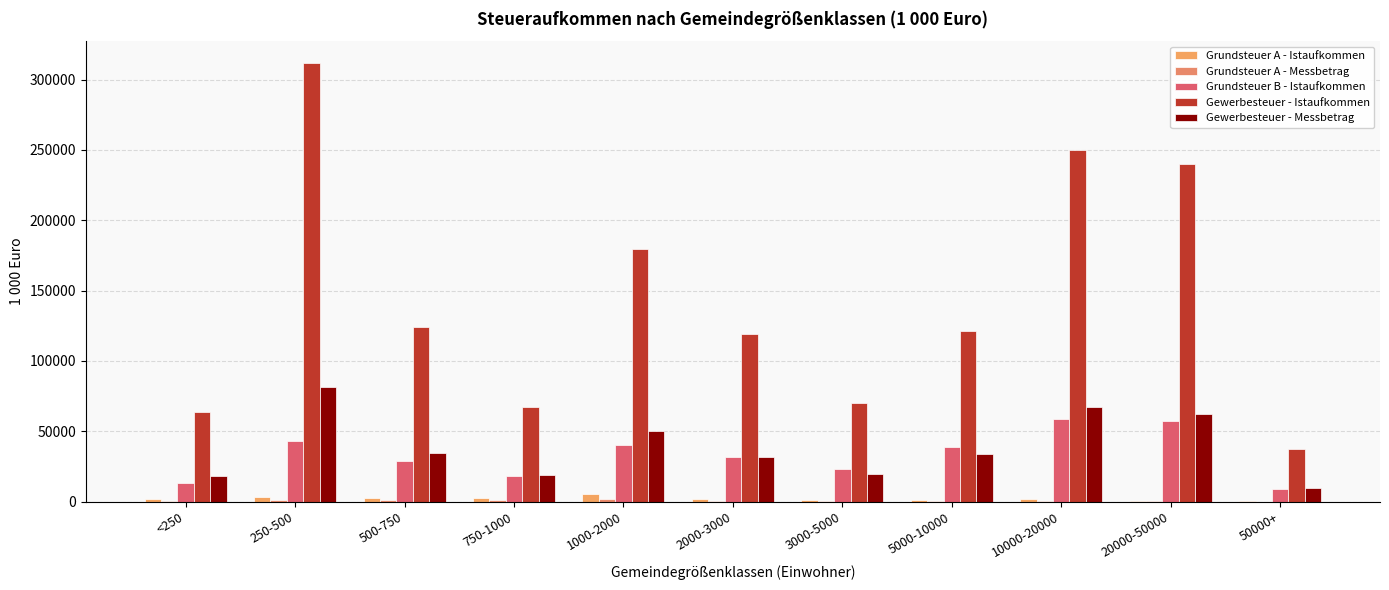

How many groups of bars are there?

11